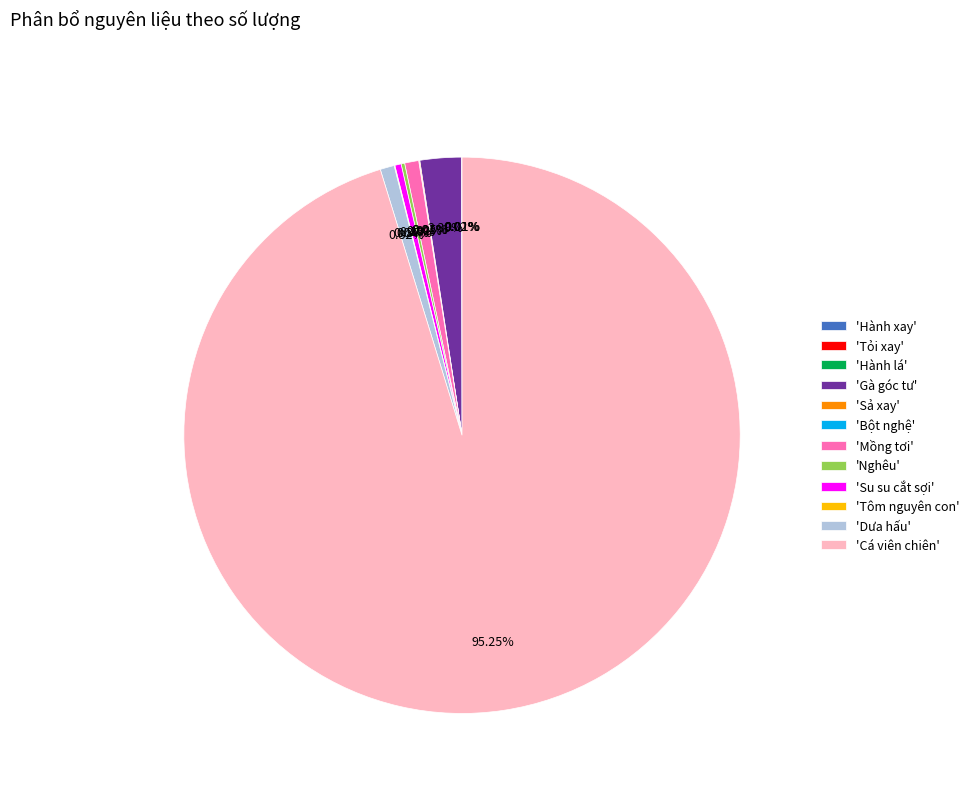

What is the largest slice in the pie chart?

'Cá viên chiên'